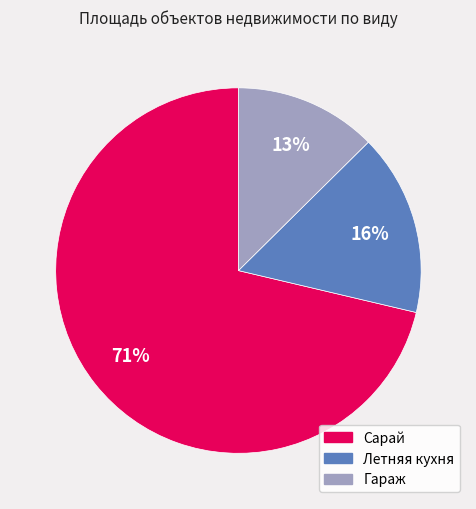

Which category has the smallest portion of the pie?

Гараж